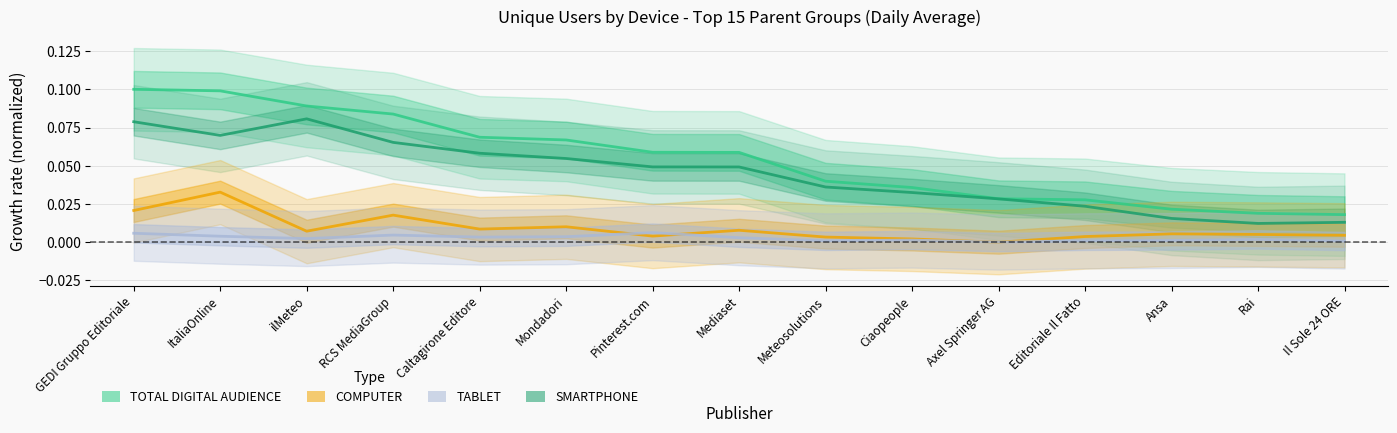

True or false: TOTAL DIGITAL AUDIENCE has a value of 0.0 at Ansa.

True